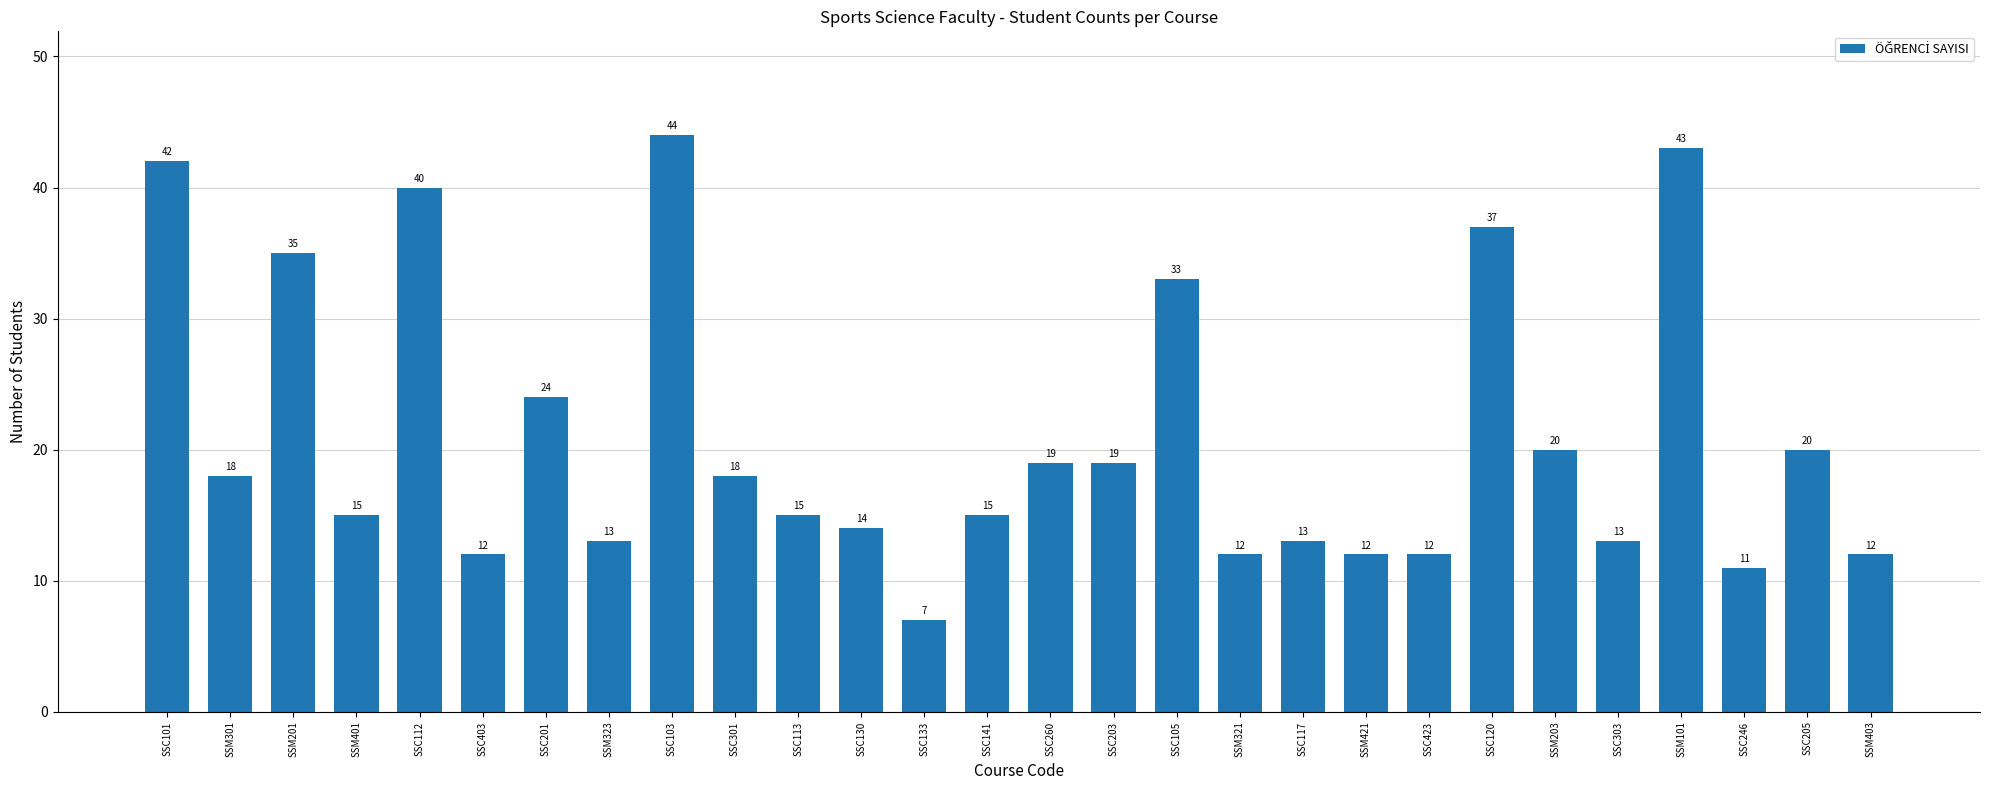

Which has a higher value, SSC130 or SSM301?

SSM301